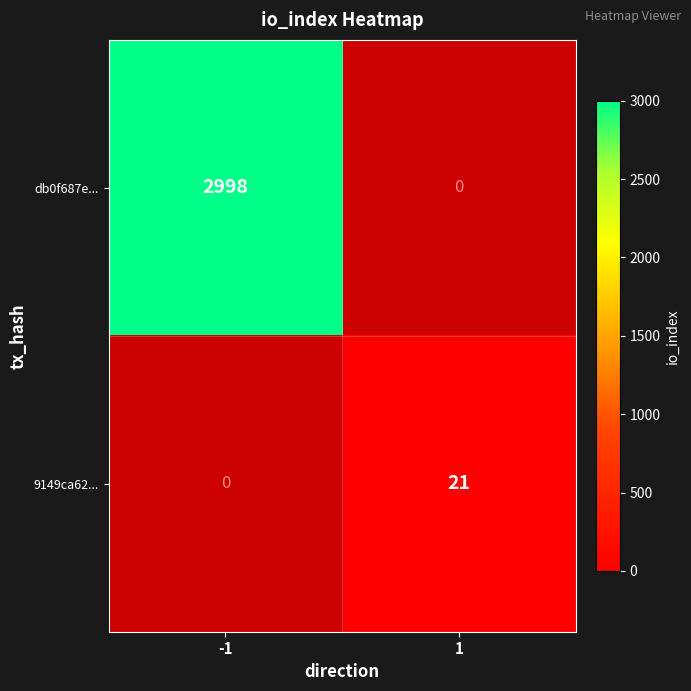

Is the value of 9149ca62... at 1 greater than the value of db0f687e... at -1?

No